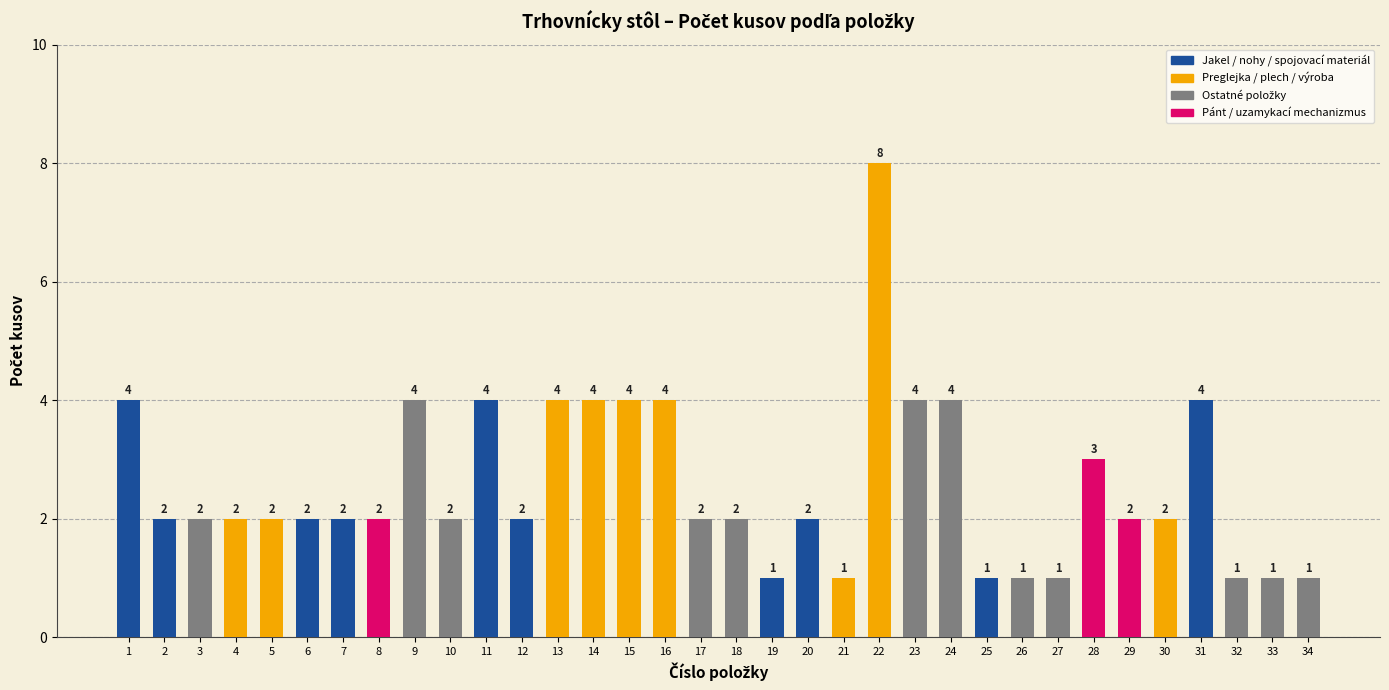

How many values are between 2 and 4?

25